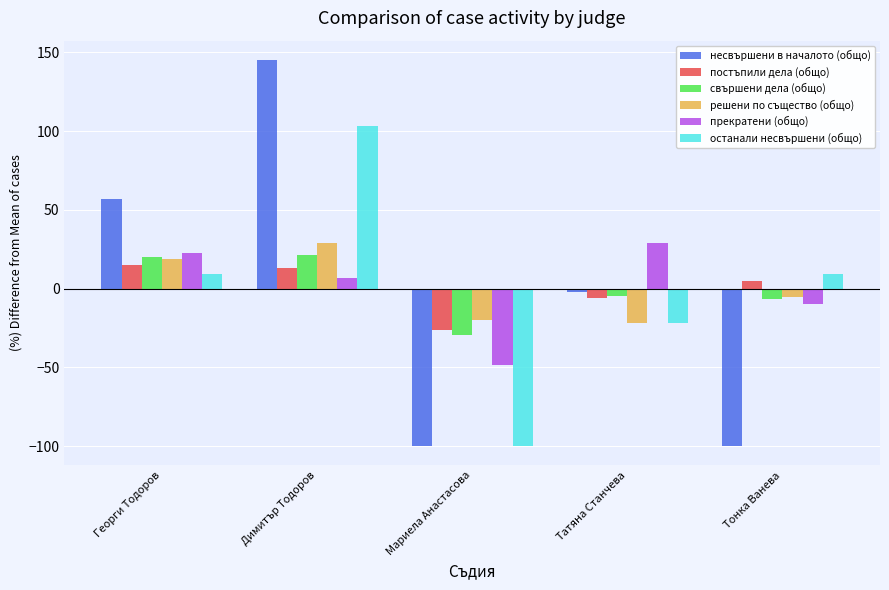

Is the value of решени по същество (общо) at Мариела Анастасова greater than the value of свършени дела (общо) at Мариела Анастасова?

Yes